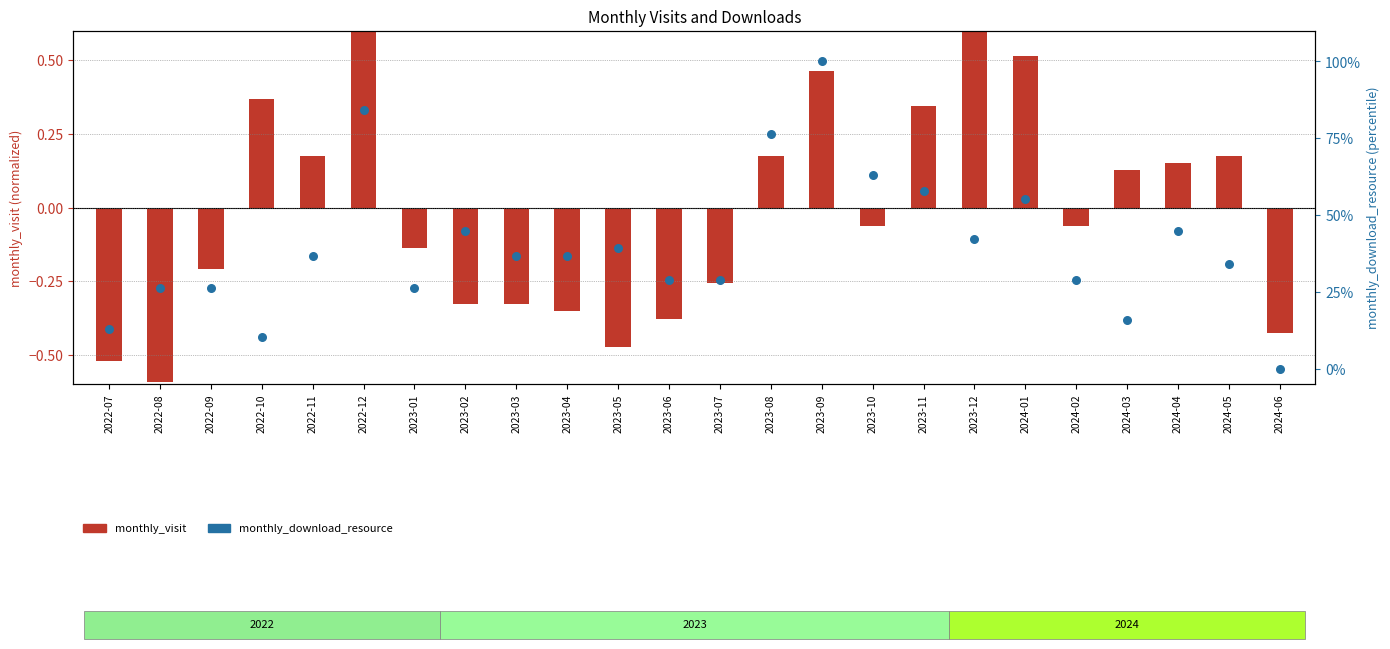

Is the value of monthly_visit at 2024-03 greater than the value of monthly_download_resource at 2024-03?

No